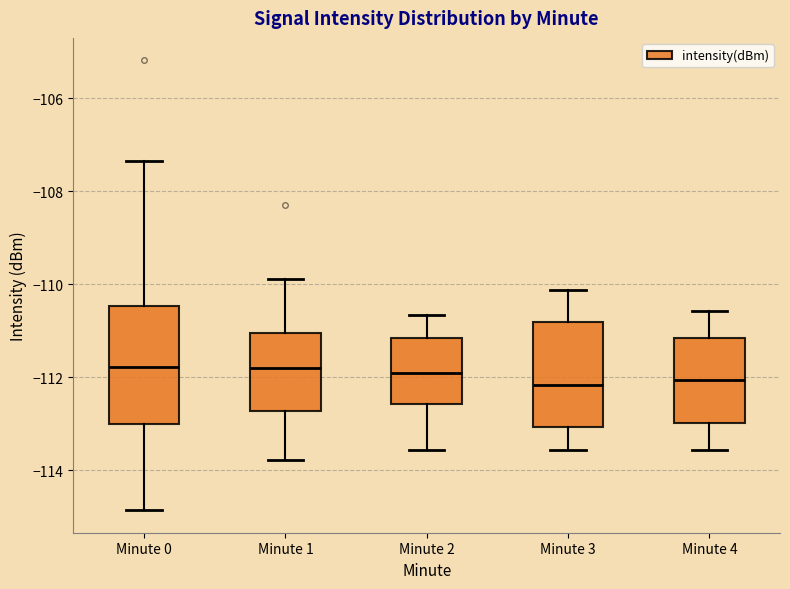

Reading left to right, read every box against the y-axis: the position of its median line, the range the box covers, and the ends of its whiskers. The values are not printed on the chart, so give them approximately, as read against the axis.

Minute 0: median -111.8, box -113.0 to -110.4, whiskers -114.8 to -107.4
Minute 1: median -111.8, box -112.8 to -111.0, whiskers -113.8 to -109.8
Minute 2: median -112.0, box -112.6 to -111.2, whiskers -113.6 to -110.6
Minute 3: median -112.2, box -113.0 to -110.8, whiskers -113.6 to -110.2
Minute 4: median -112.0, box -113.0 to -111.2, whiskers -113.6 to -110.6